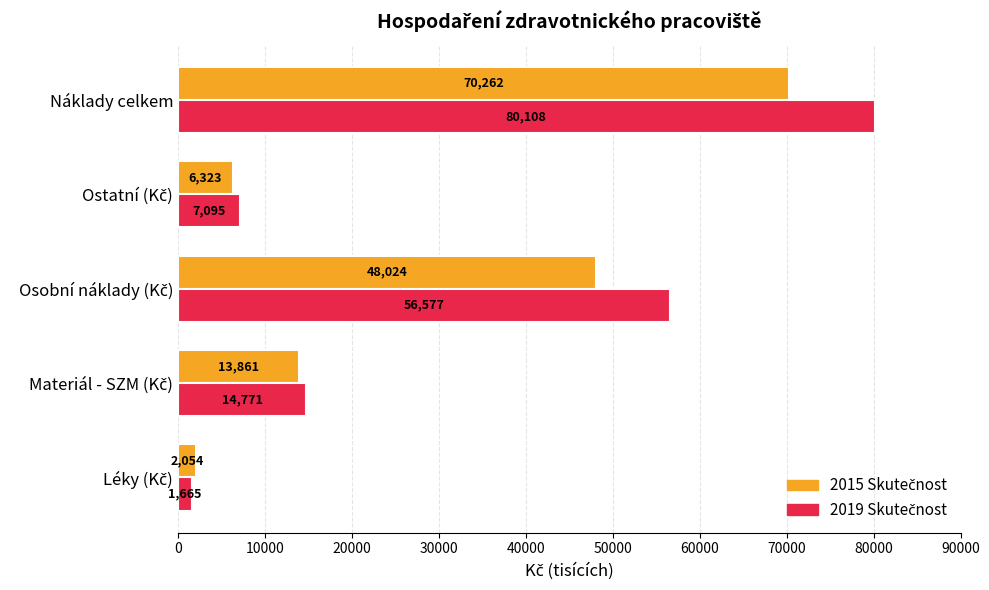

At which category is the sum across all series the highest?

Náklady celkem